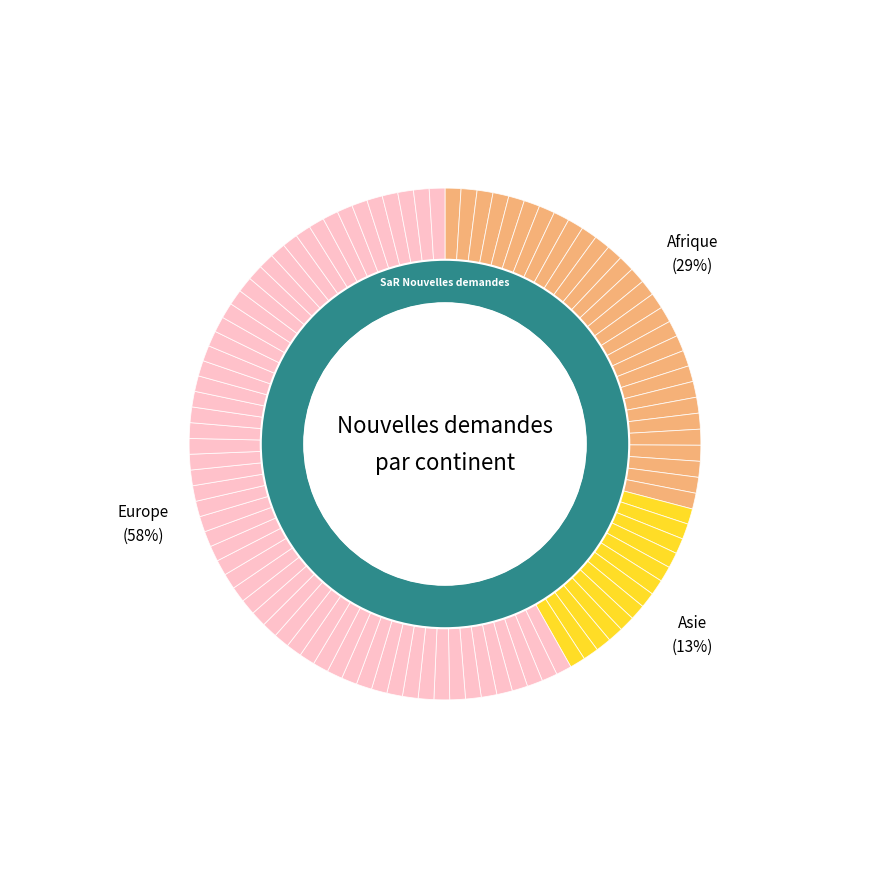

To the nearest percent, what portion does Europe represent?

58%